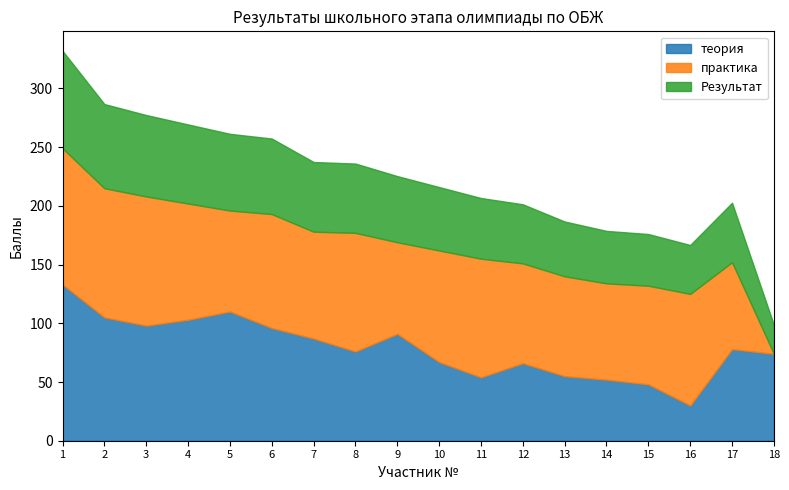

Which series has the largest total across all categories?

практика